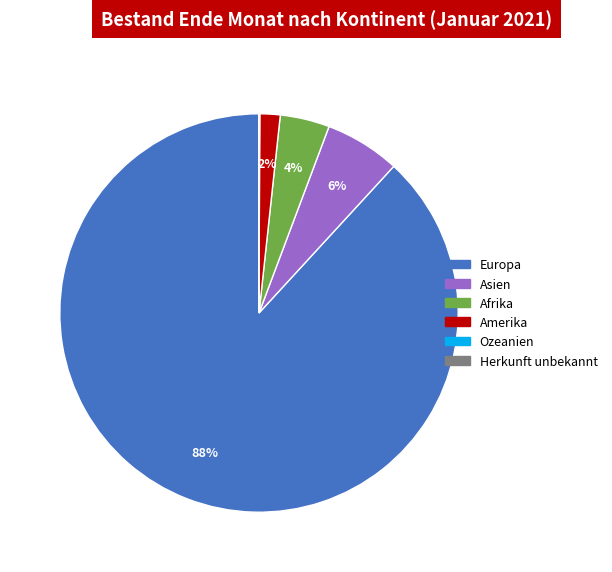

What is the largest slice in the pie chart?

Europa